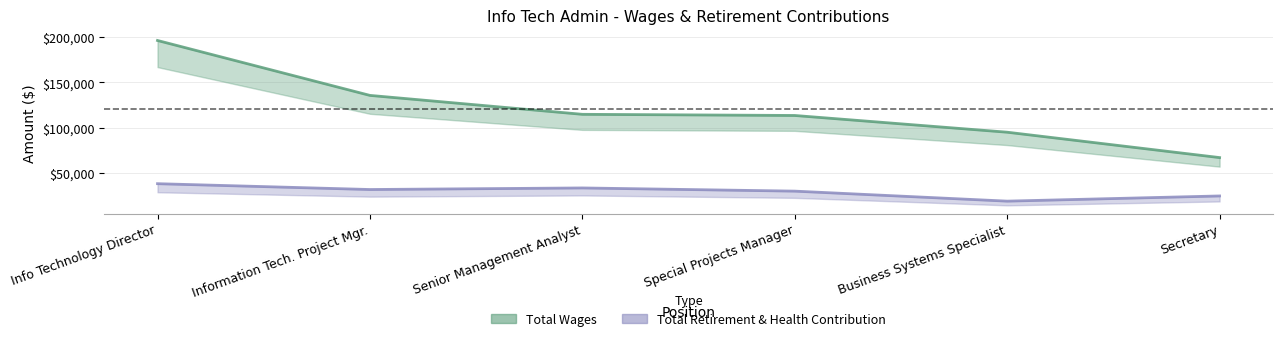

What is the spread (max minus min) of values at Senior Management Analyst?

81445